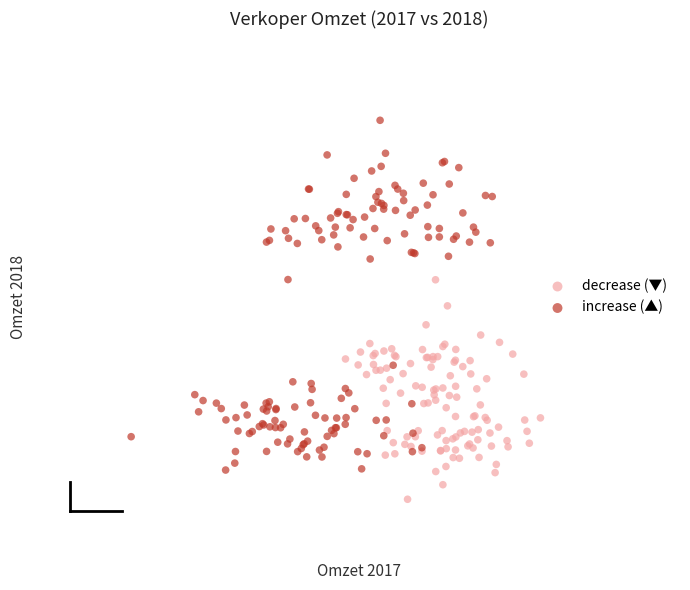

Which series contains the highest Y value?

increase (▲)